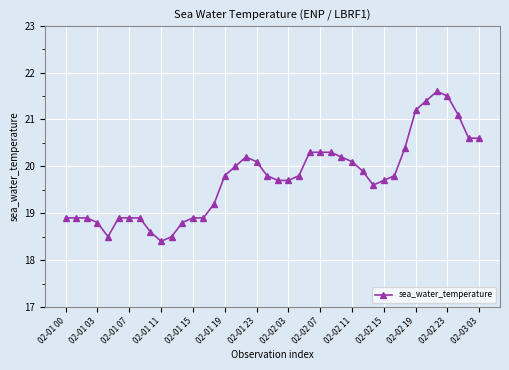

Reading left to right, list all the values displayed in this chart.

18.9	18.9	18.9	18.8	18.5	18.9	18.9	18.9	18.6	18.4	18.5	18.8	18.9	18.9	19.2	19.8	20.0	20.2	20.1	19.8	19.7	19.7	19.8	20.3	20.3	20.3	20.2	20.1	19.9	19.6	19.7	19.8	20.4	21.2	21.4	21.6	21.5	21.1	20.6	20.6